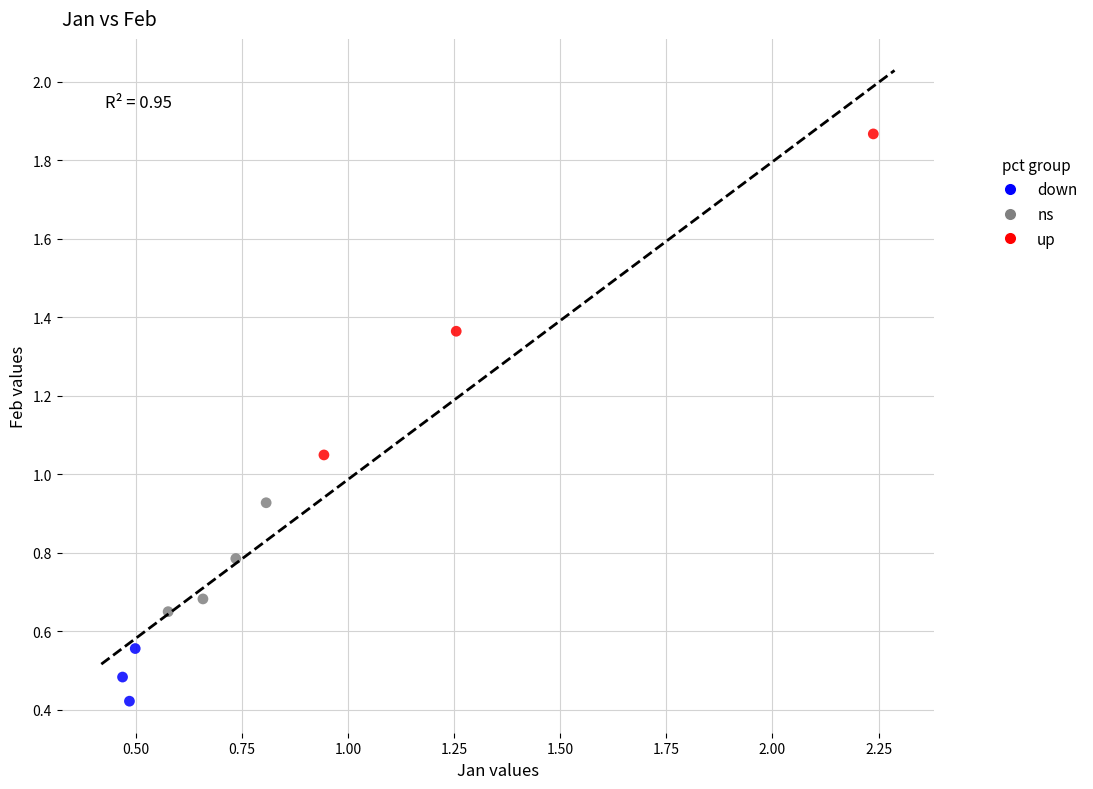

Which series reaches the minimum Y coordinate?

down